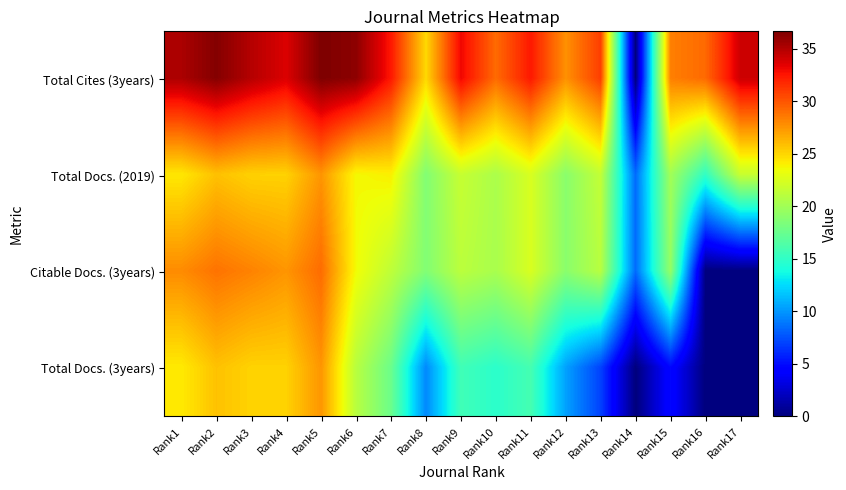

Which series has the widest spread of values?

Total Cites (3years)